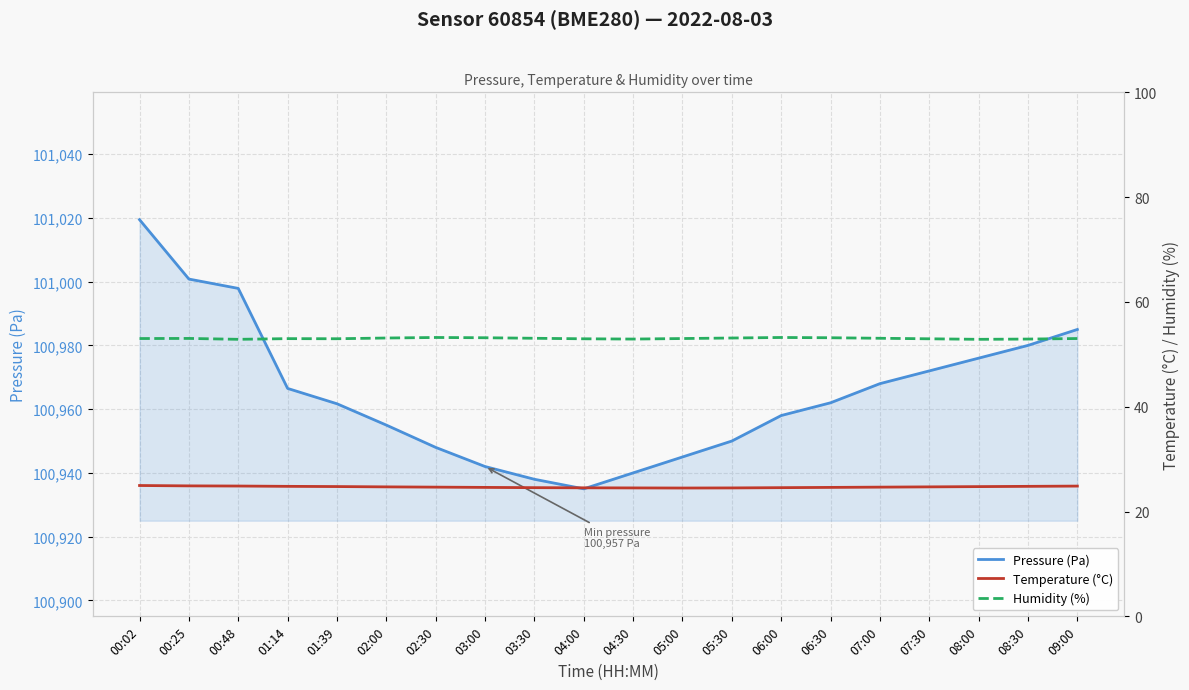

How many lines are shown in the chart?

3